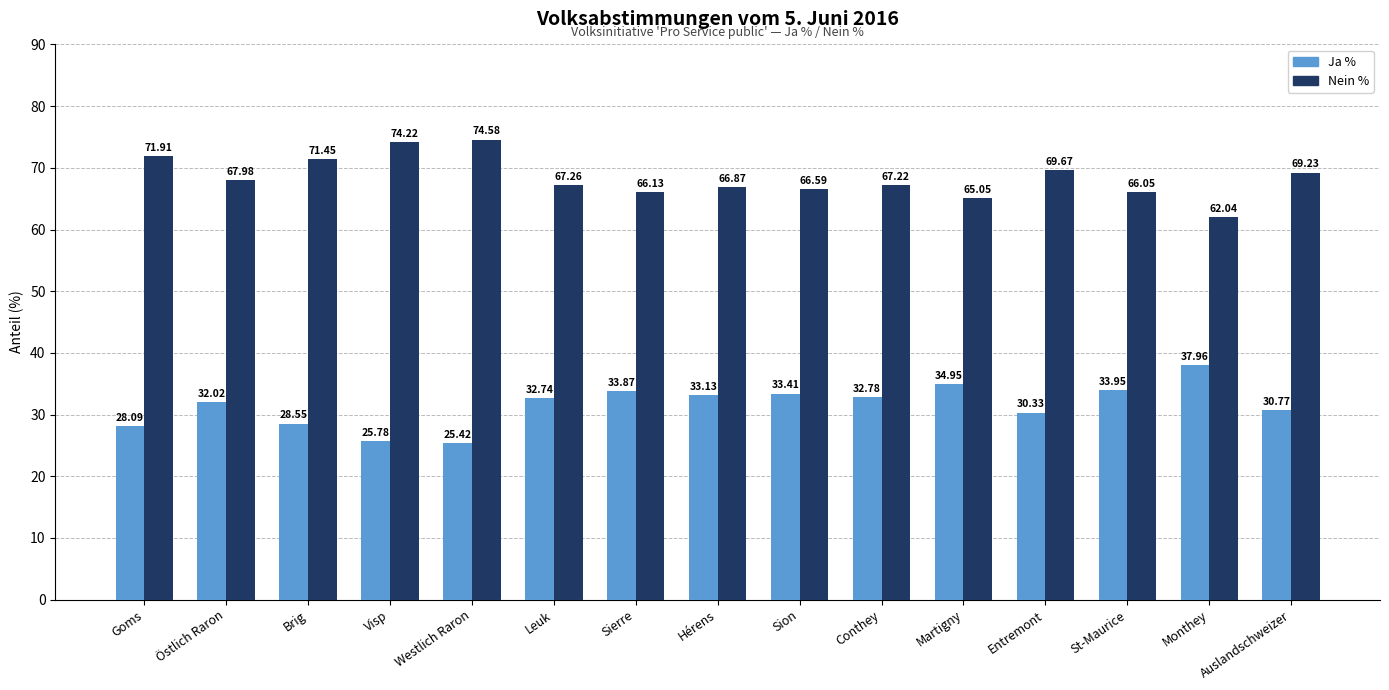

How many values in the Nein % series are below 67?

6